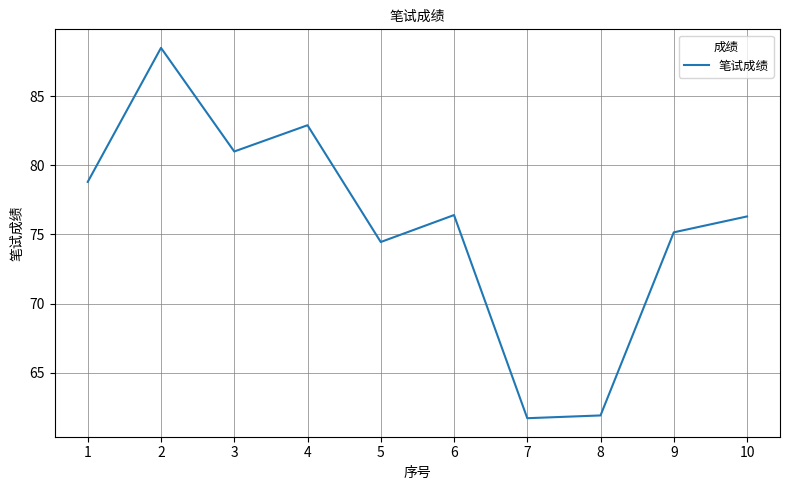

True or false: the data shows 61.9 at 8.

True